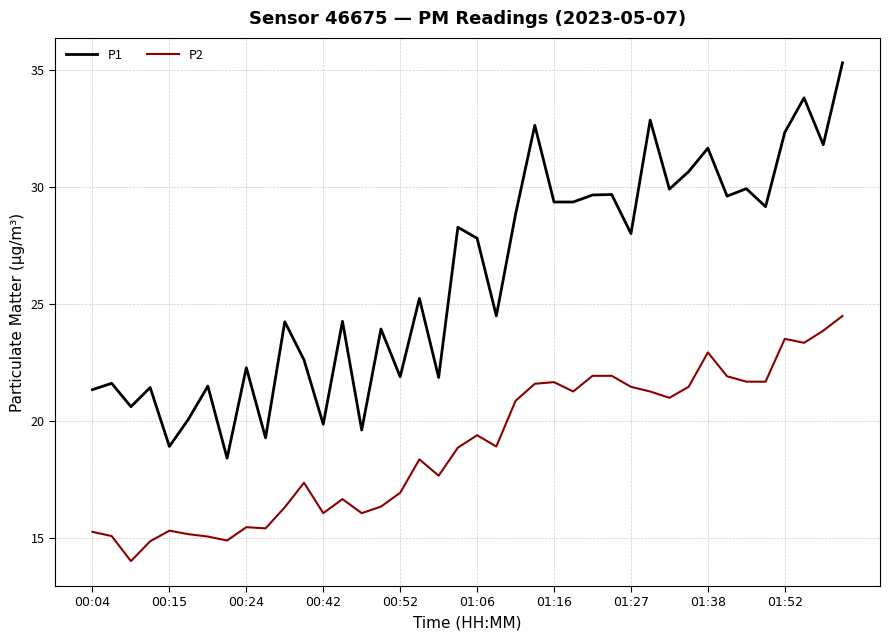

What is the difference between the maximum and minimum values in the P2 series?

10.5